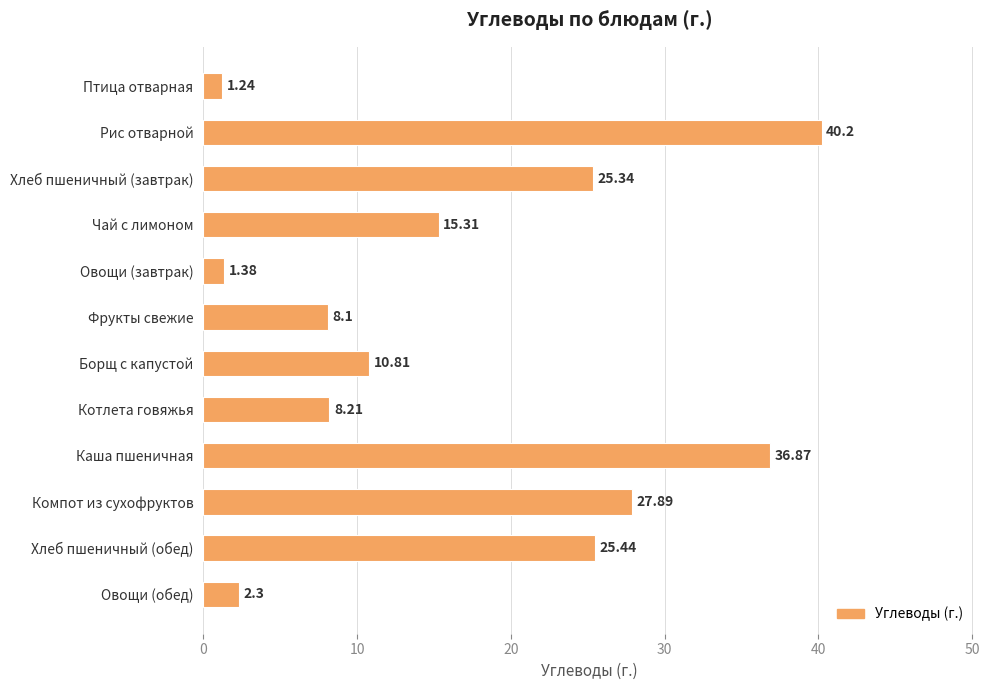

What is the greatest value displayed?

40.2